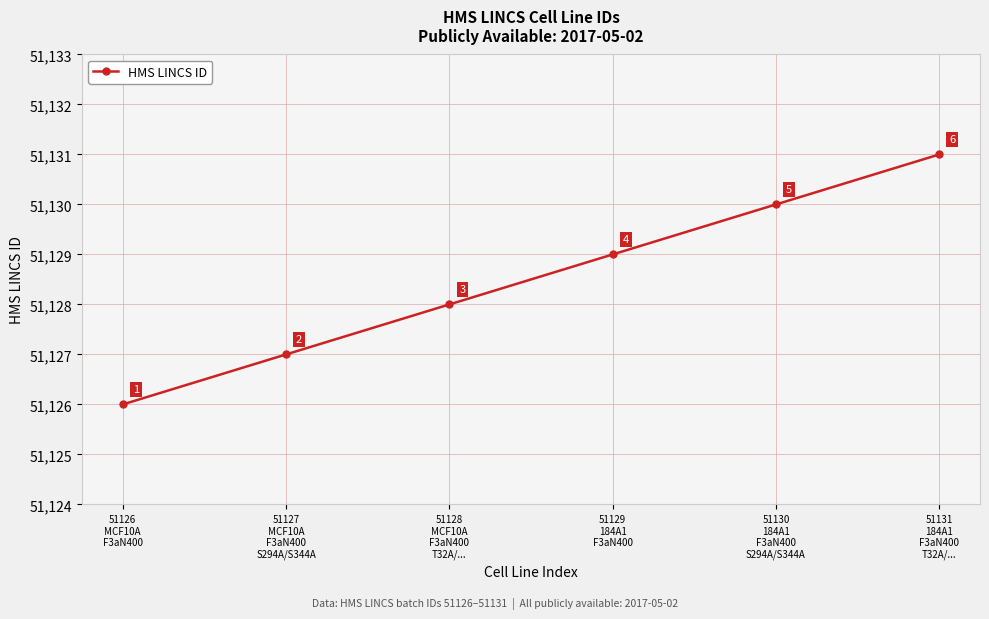

True or false: the data has more than 0 interior local peaks.

False